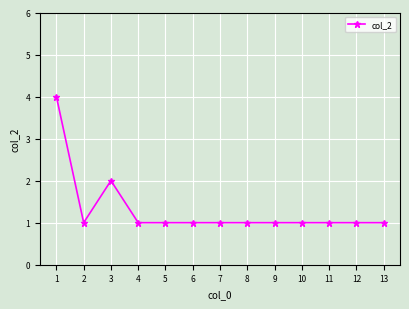

What is the value of the 6th point from the left?

1